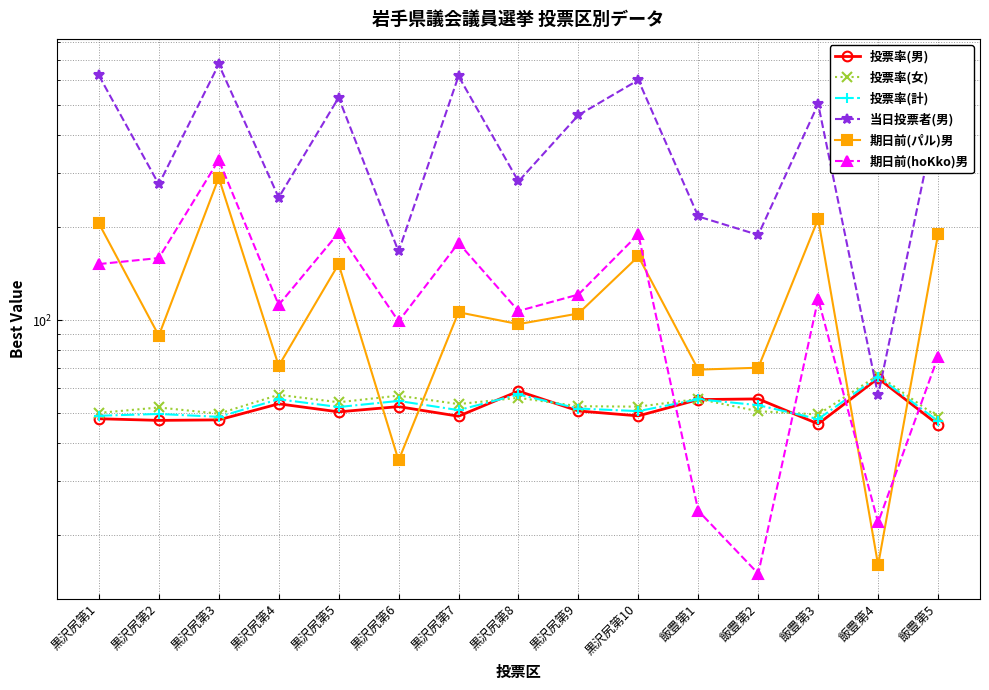

Is it true that 投票率(計) equals 52.9 at 飯豊第2?

True